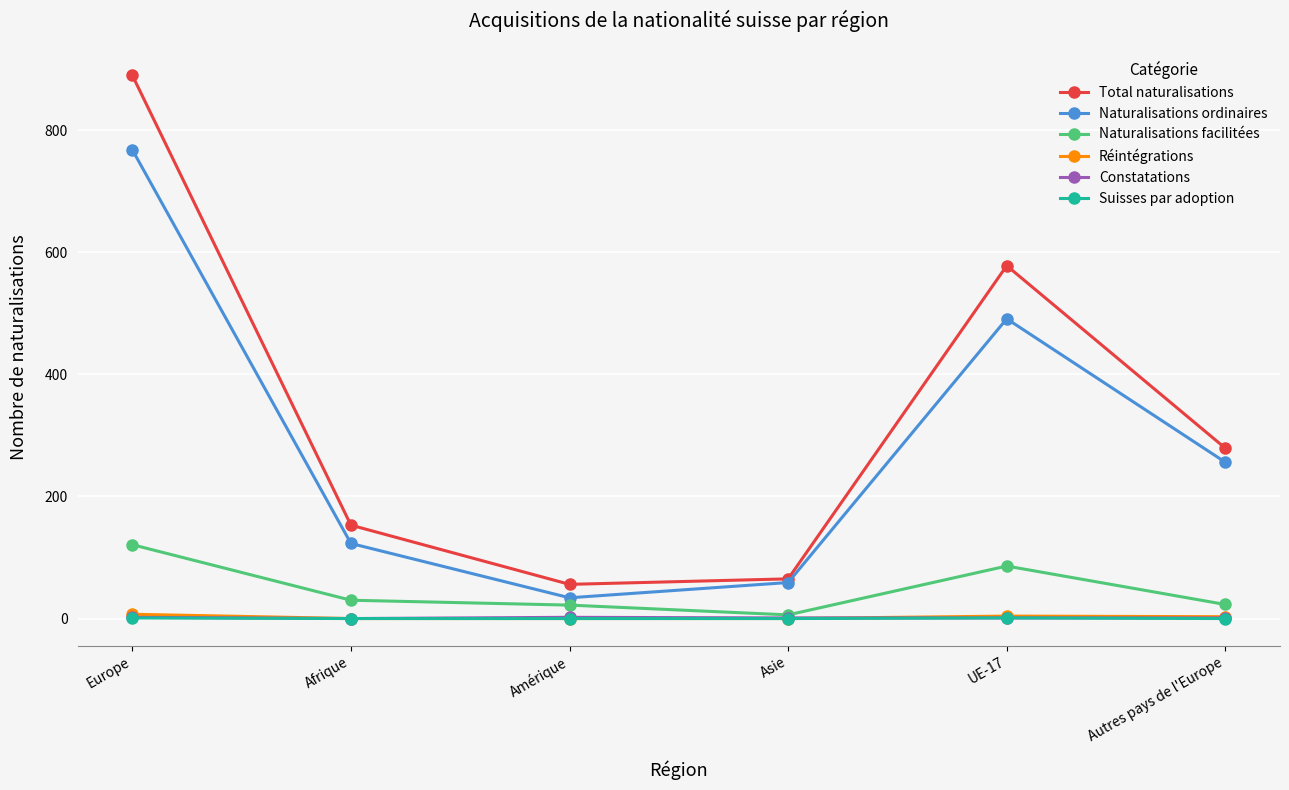

What is the maximum value for Naturalisations facilitées?

121